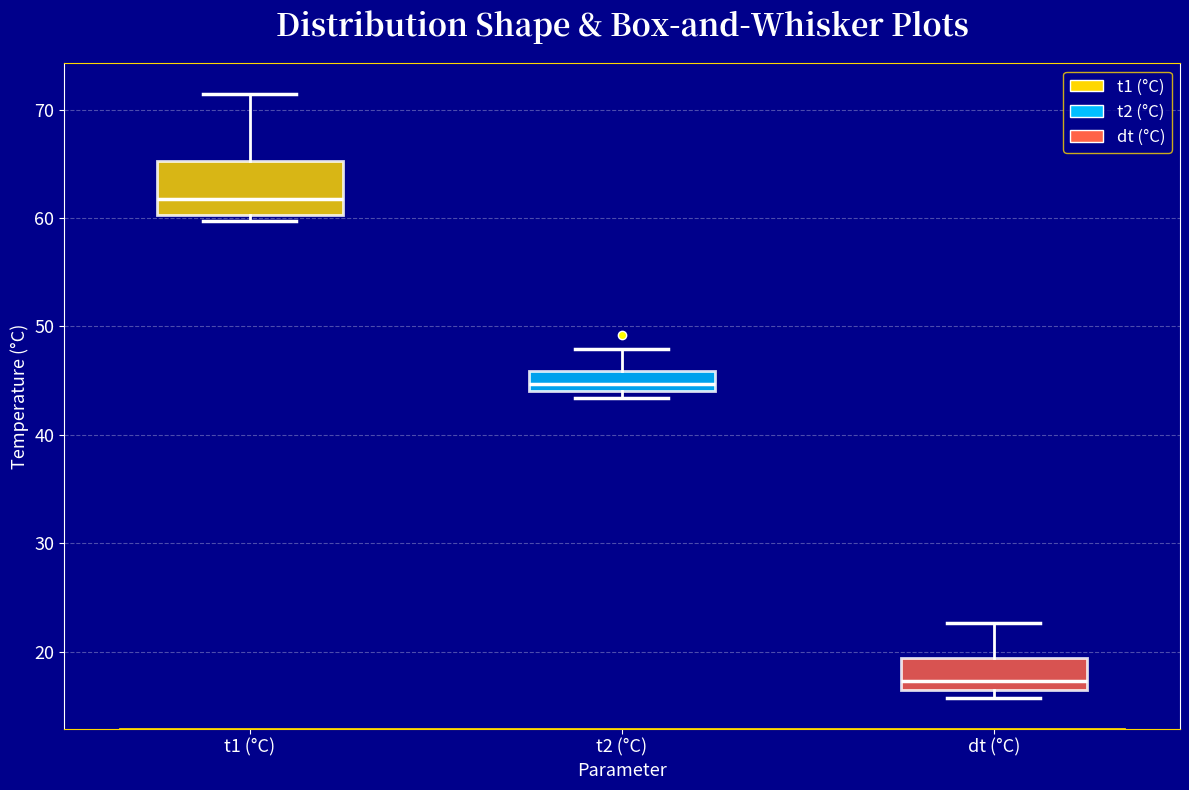

Reading left to right, transcribe this box plot: for each box, give where its median line is, the range the box spans, and where its two whiskers end, as read against the y-axis. The values are not printed on the chart, so give them approximately, as read against the axis.

t1 (°C): median 62, box 60 to 65, whiskers 60 (just below the box's lower edge) to 71
t2 (°C): median 45, box 44 to 46, whiskers 43 to 48
dt (°C): median 17, box 16 to 19, whiskers 16 (just below the box's lower edge) to 23